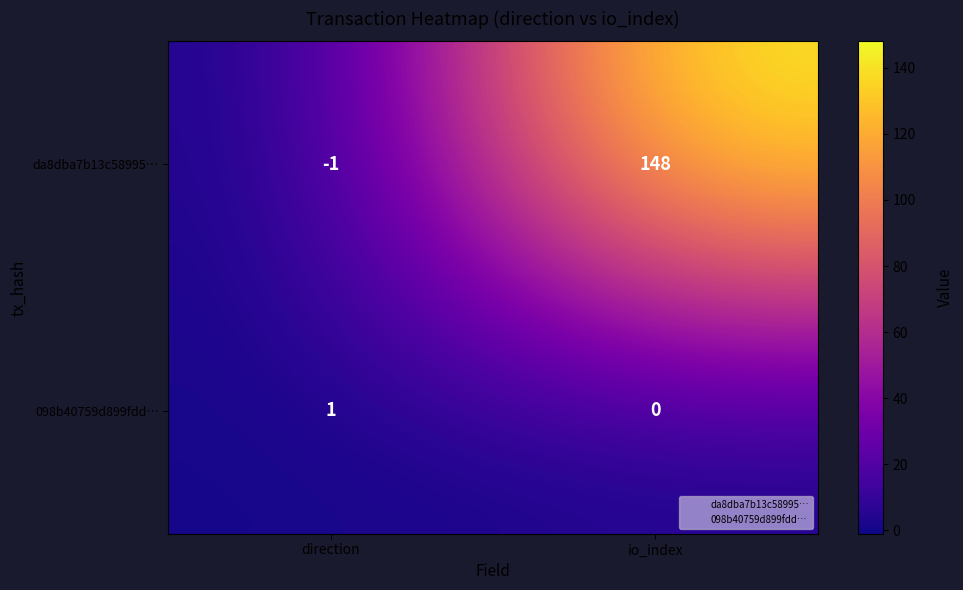

What is the sum of the da8dba7b13c58995… values at direction and io_index?

147